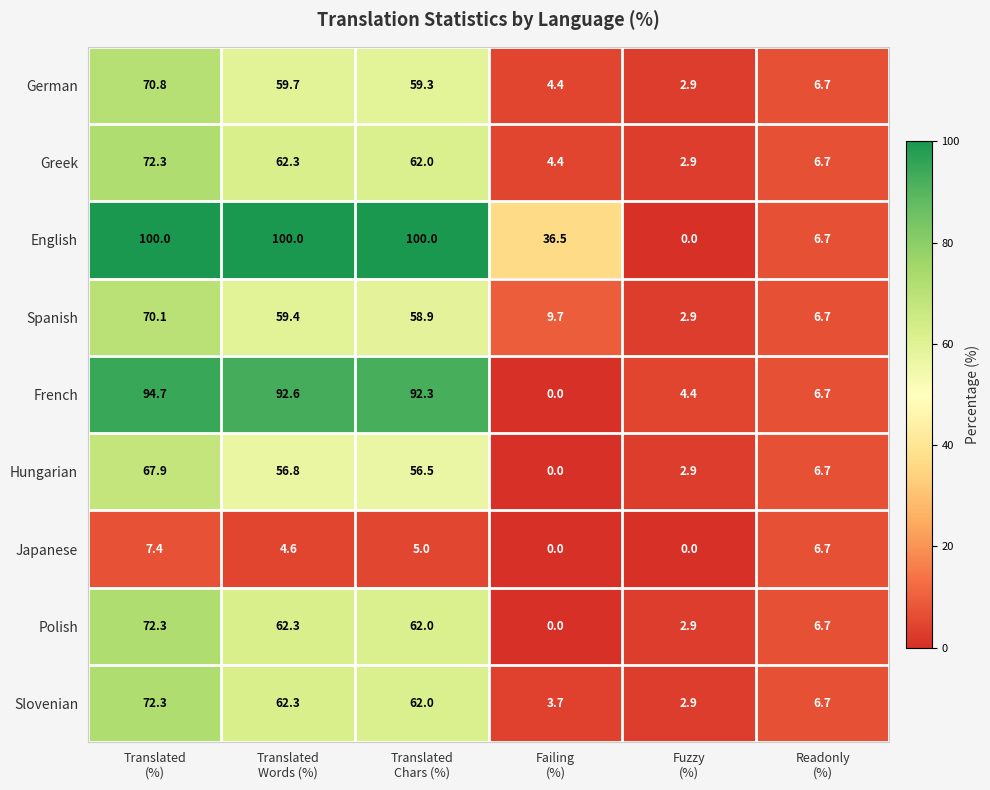

At how many categories does at least one series exceed 1?

6